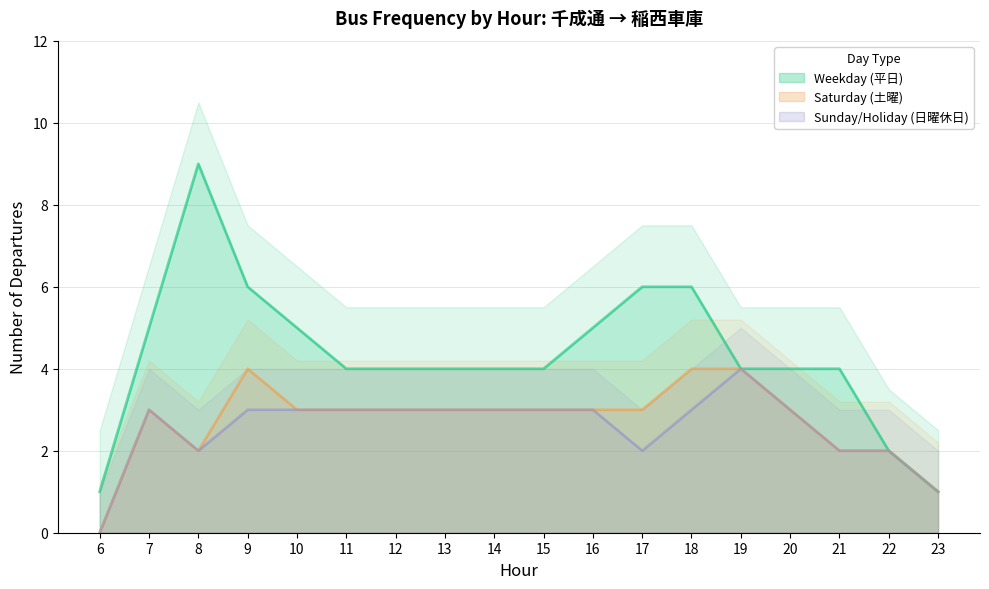

Is it true that Saturday (土曜) equals 2 at 22?

True